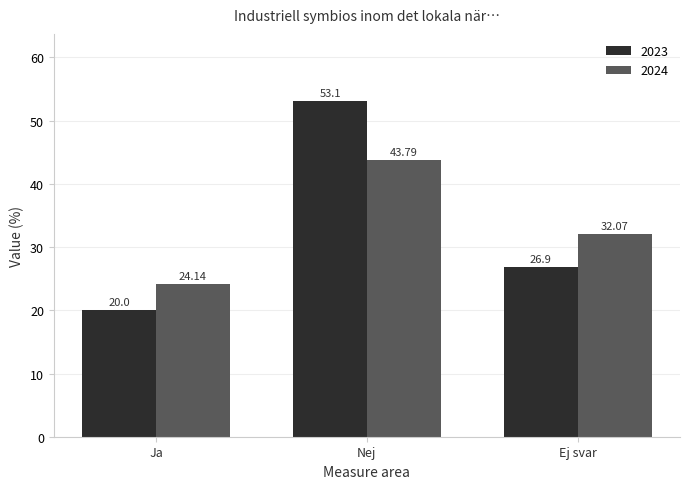

How many data points does each series have?

3